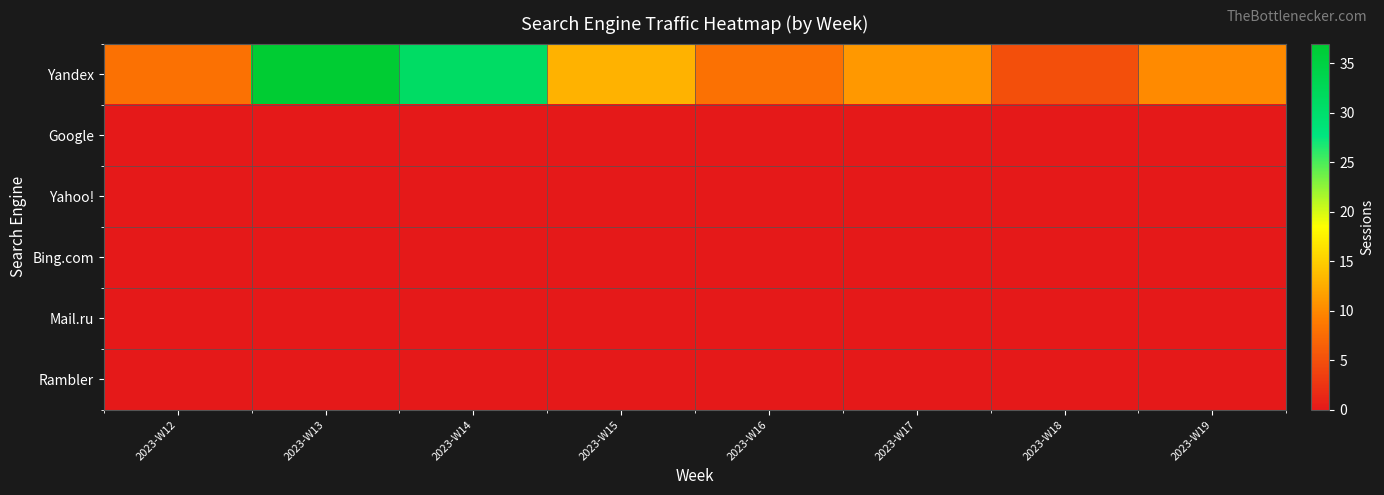

Which series has the largest range (max minus min)?

Yandex